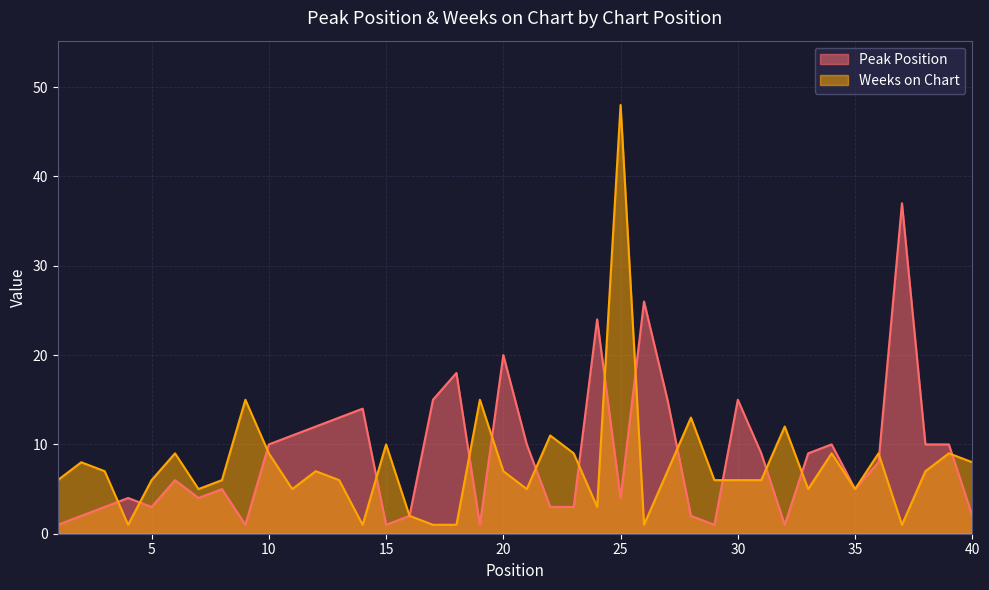

At how many categories does at least one series exceed 46?

1